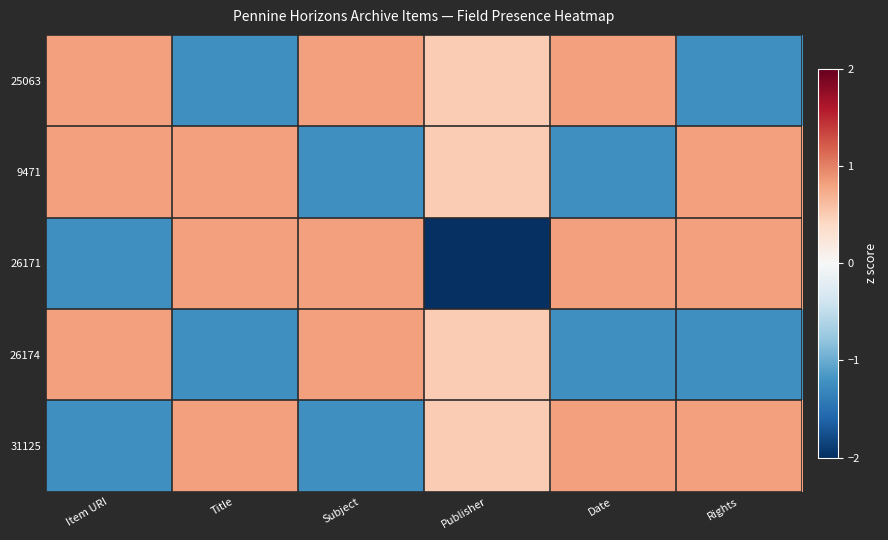

At which category does the chart reach its minimum across all series?

Publisher